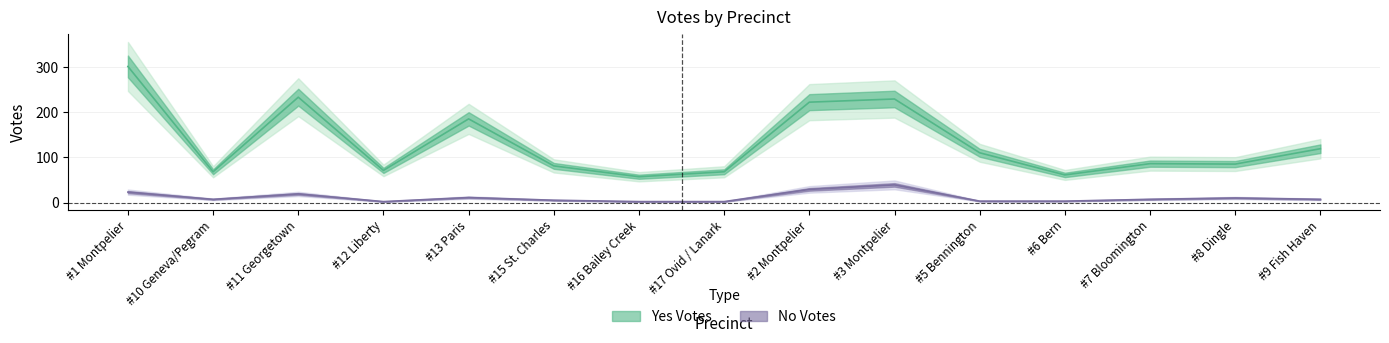

How many lines are shown in the chart?

2